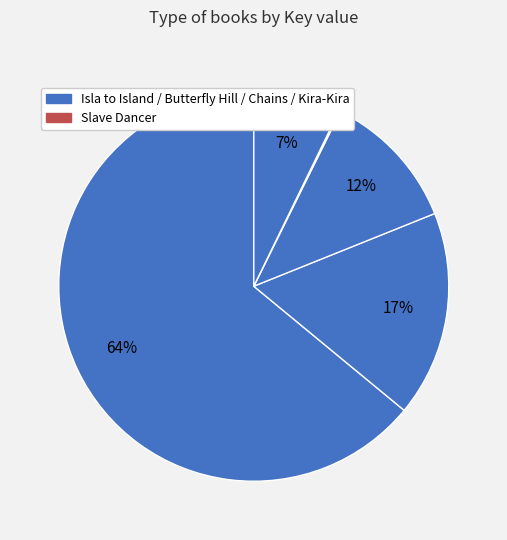

Rank the categories by value from lowest to highest.

Slave Dancer, Kira-Kira, Chains, I Lived on Butterfly Hill, Isla to Island